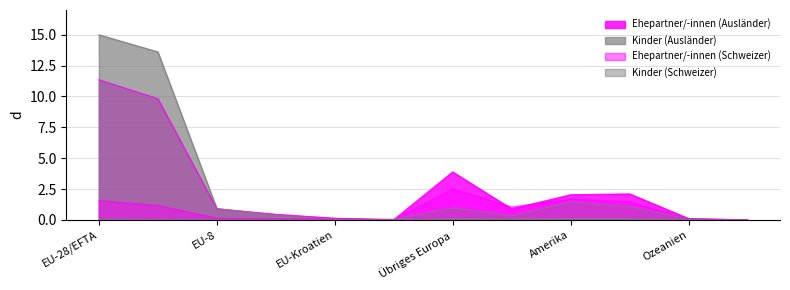

Is it true that Ehepartner/-innen (Schweizer) equals 0.1 at EU-Kroatien?

True